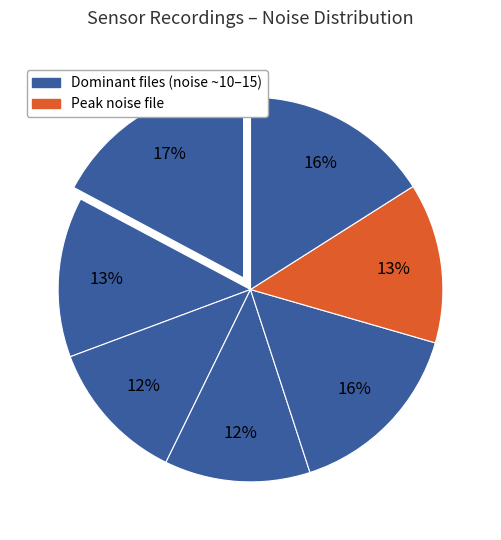

How many segments does this pie chart have?

7